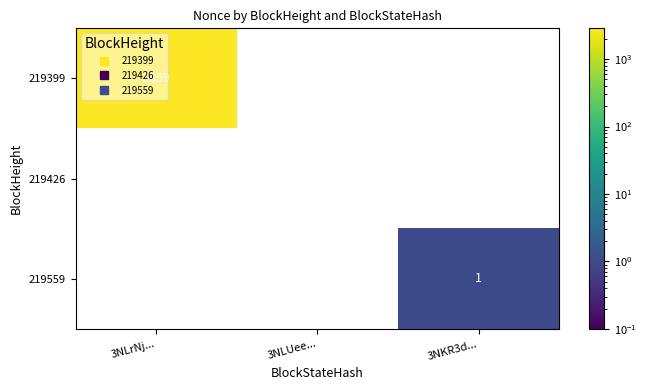

How many distinct data groups are displayed?

3